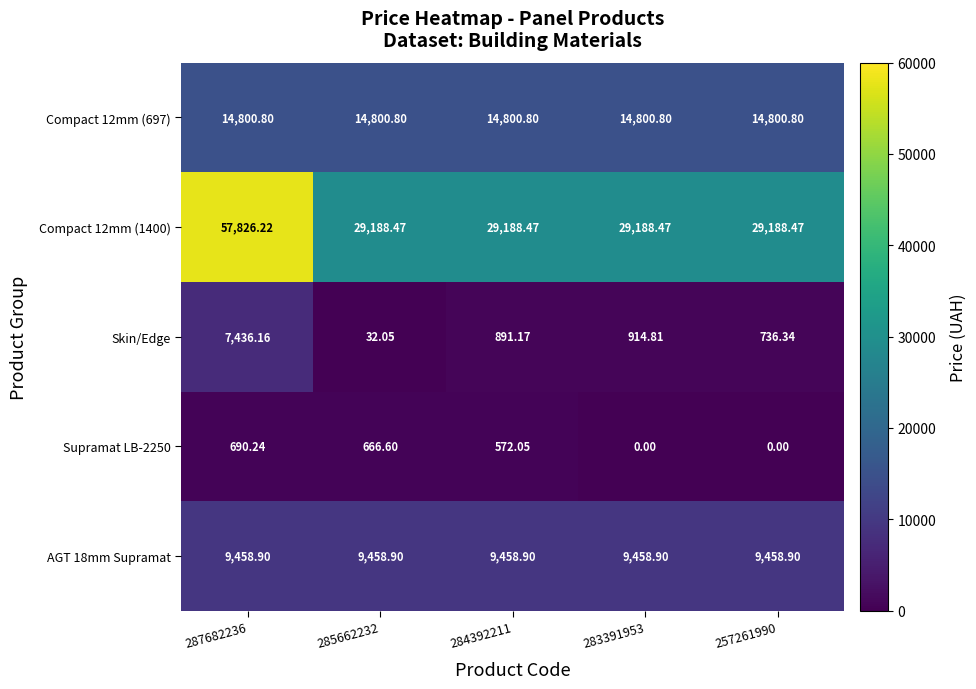

Is the value of Compact 12mm (697) at 285662232 greater than the value of Supramat LB-2250 at 285662232?

Yes